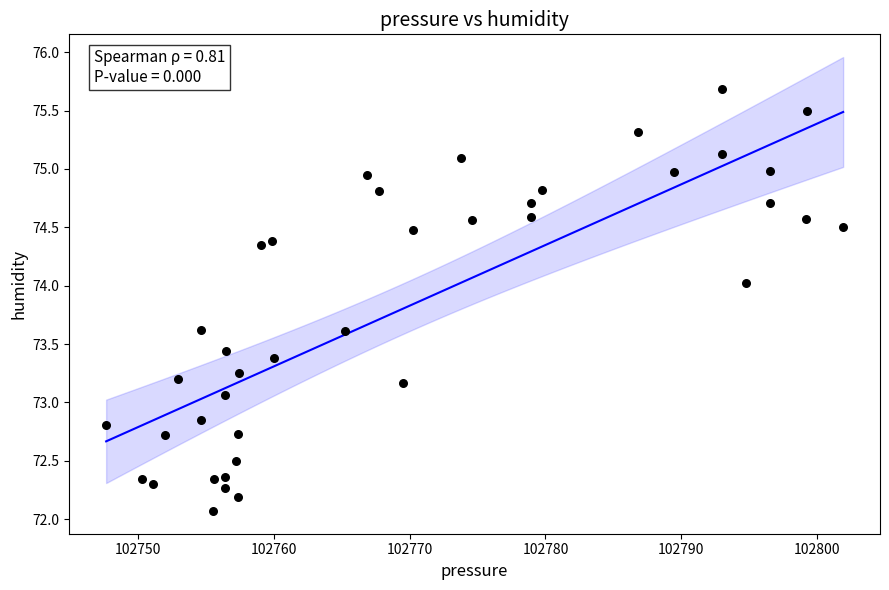

What Y value in the scatter plot is closest to 73?

73.1